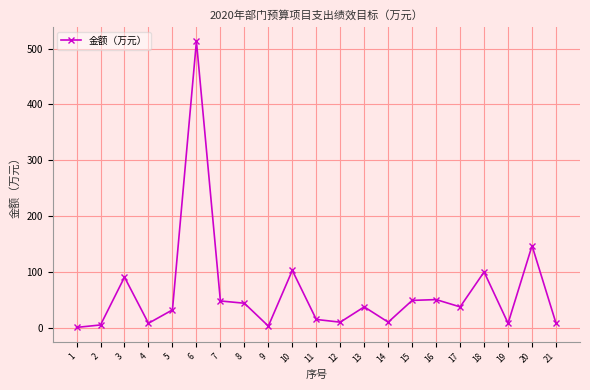

Which has a higher value, 8 or 17?

8